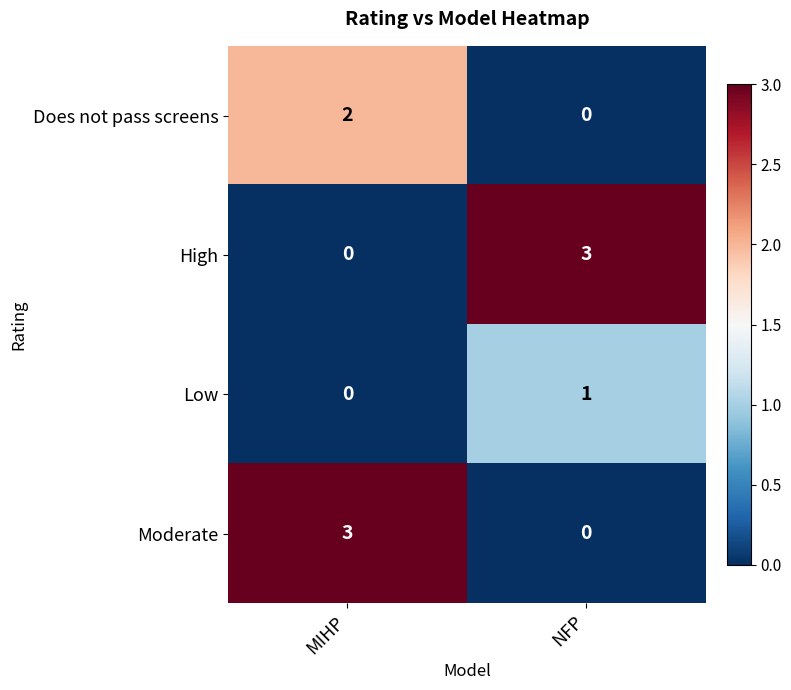

What is the spread (max minus min) of values at MIHP?

3